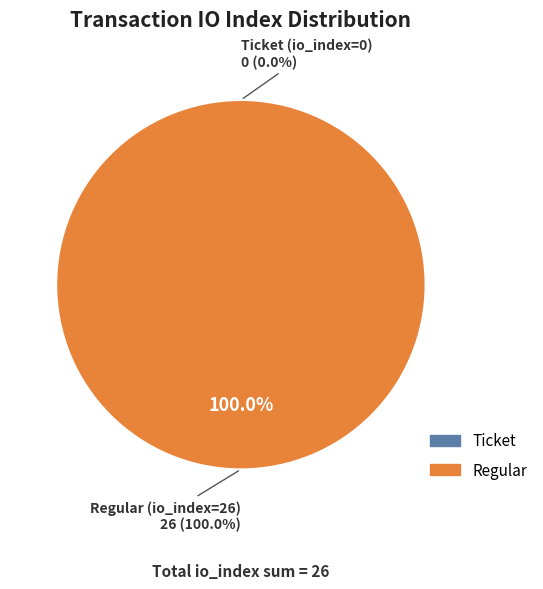

Which slice is the largest?

Regular (io_index=26)